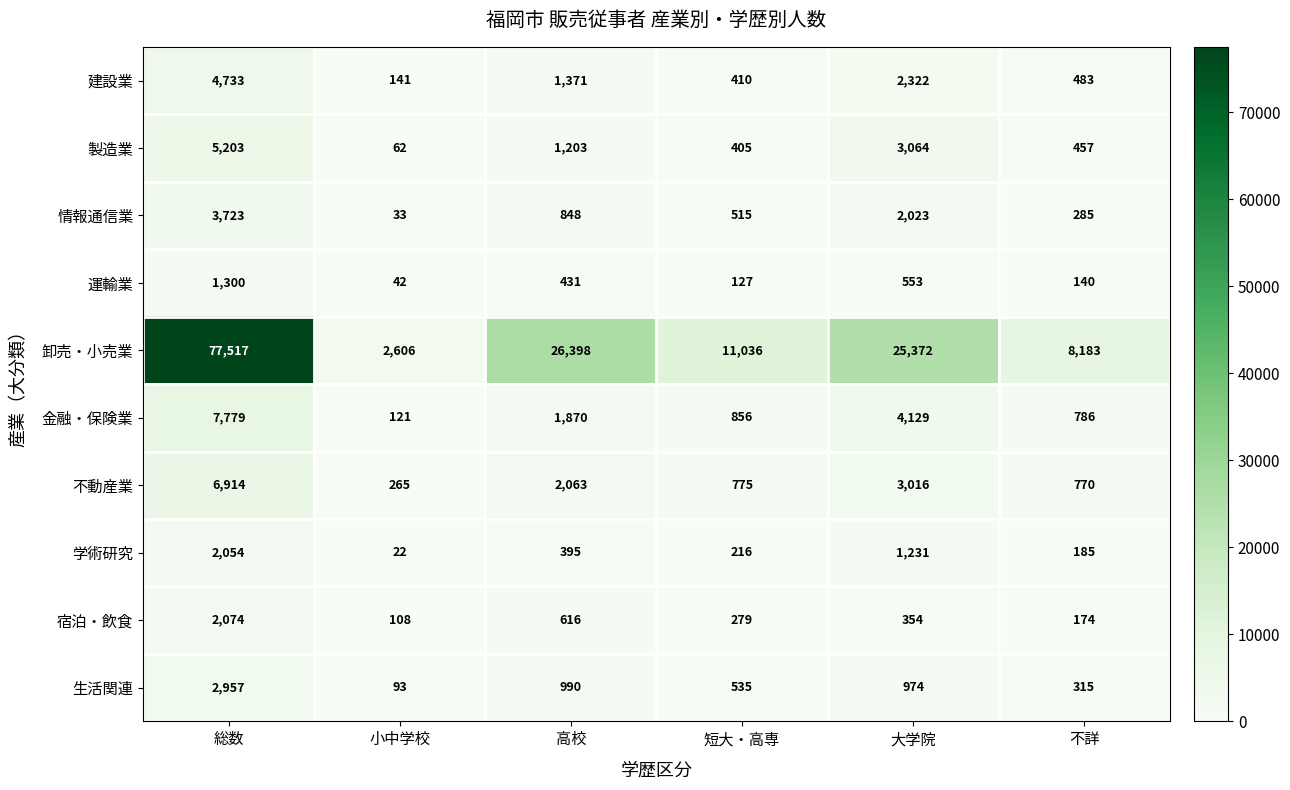

What is the minimum value shown in the chart?

22